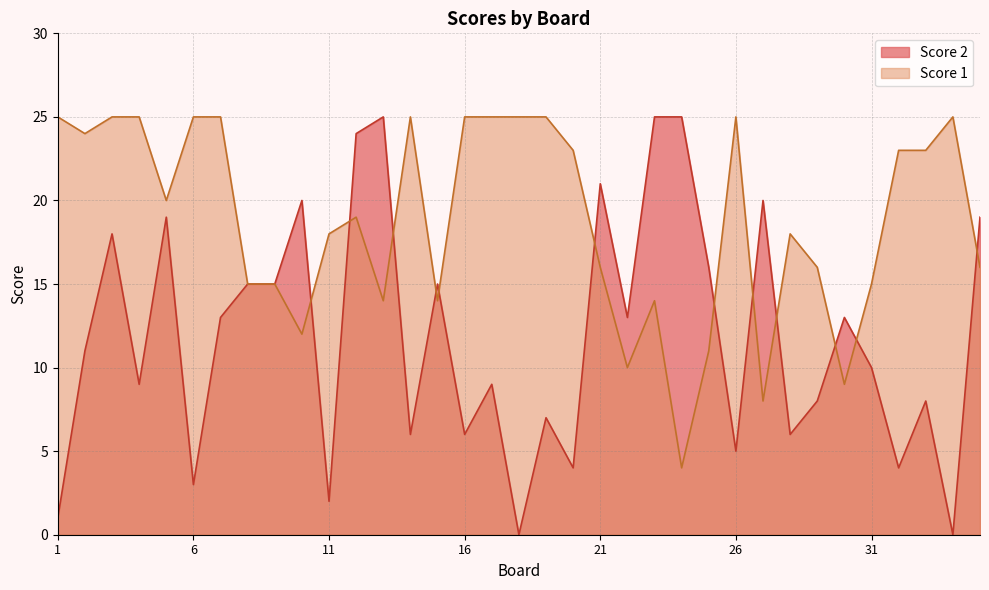

Reading right to left, what are all the values shown in this chart?

Score 2: 35=19	34=0	33=8	32=4	31=10	30=13	29=8	28=6	27=20	26=5	25=16	24=25	23=25	22=13	21=21	20=4	19=7	18=0	17=9	16=6	15=15	14=6	13=25	12=24	11=2	10=20	9=15	8=15	7=13	6=3	5=19	4=9	3=18	2=11	1=1
Score 1: 35=16	34=25	33=23	32=23	31=15	30=9	29=16	28=18	27=8	26=25	25=11	24=4	23=14	22=10	21=16	20=23	19=25	18=25	17=25	16=25	15=14	14=25	13=14	12=19	11=18	10=12	9=15	8=15	7=25	6=25	5=20	4=25	3=25	2=24	1=25